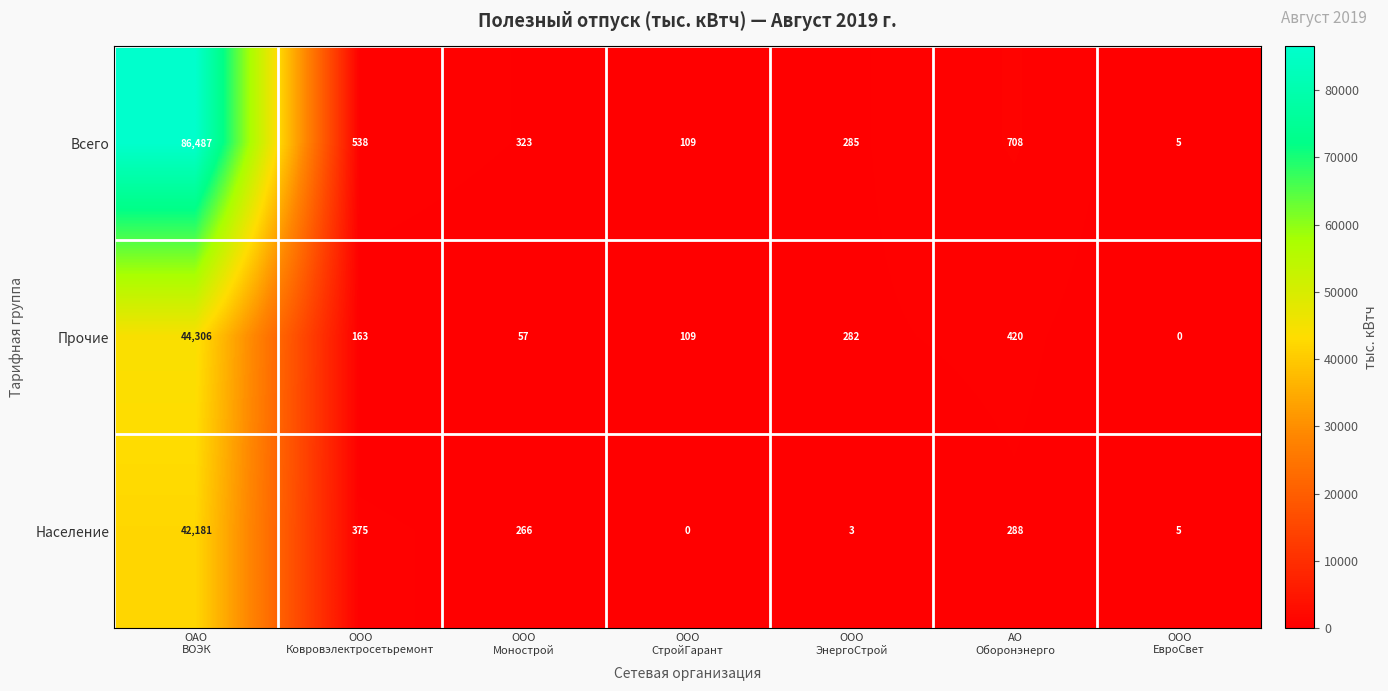

What is the greatest value displayed?

86487